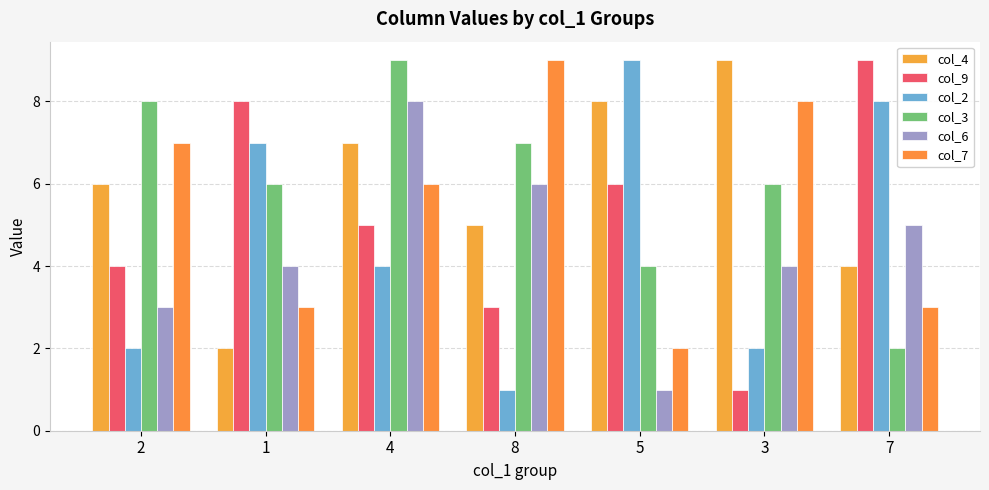

How many groups of bars are there?

7